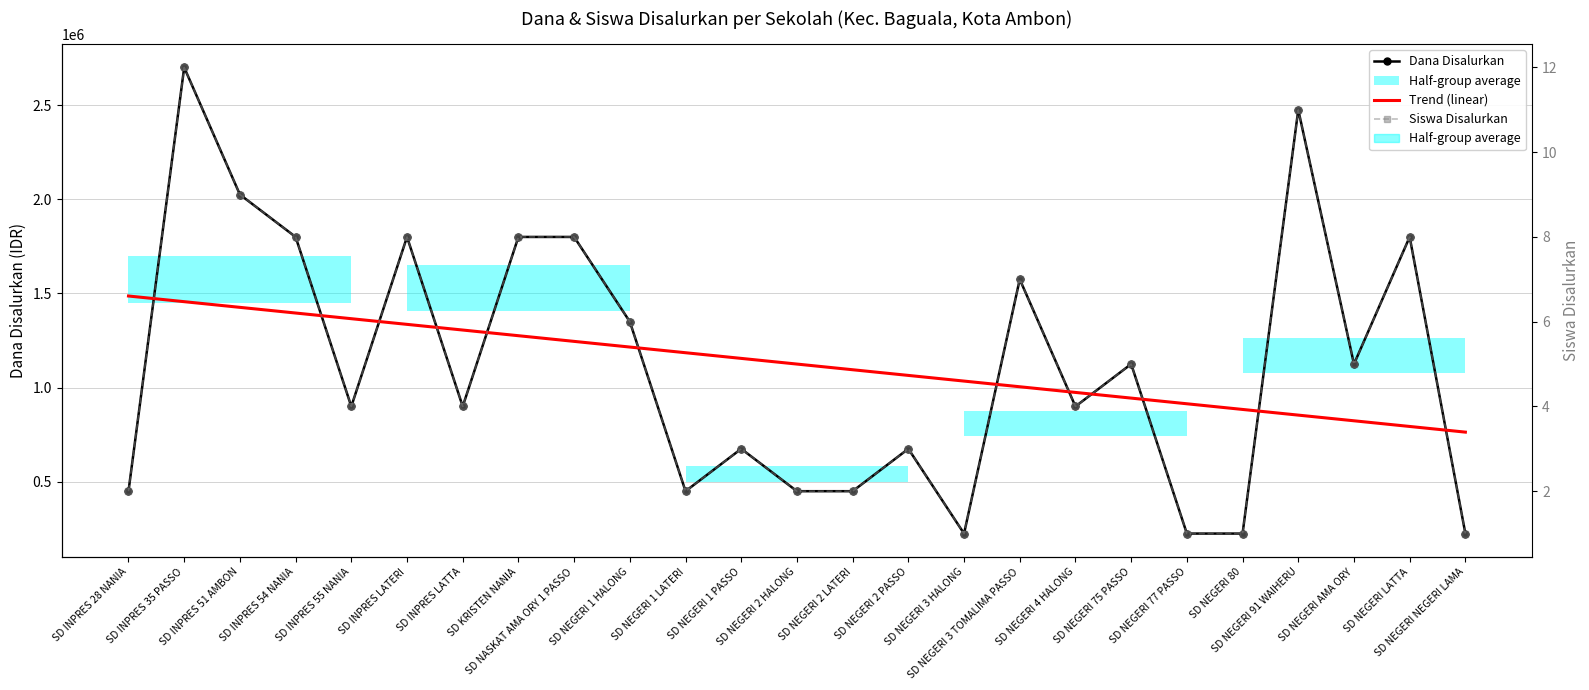

Is this an area chart (filled region under the line)?

No